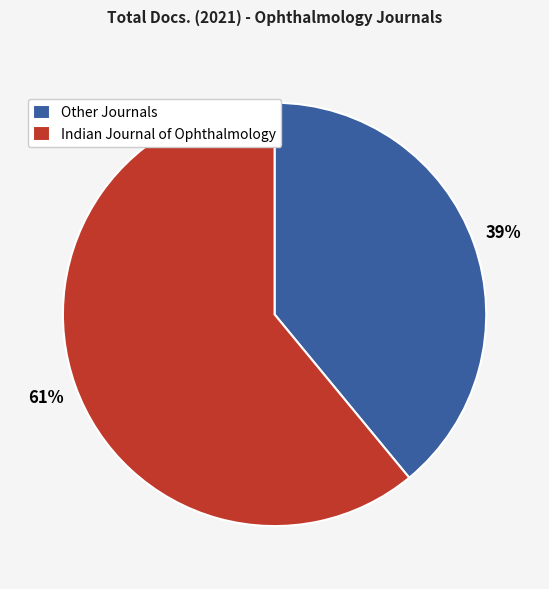

Do Other Journals and Indian Journal of Ophthalmology together represent more than half of the pie?

Yes